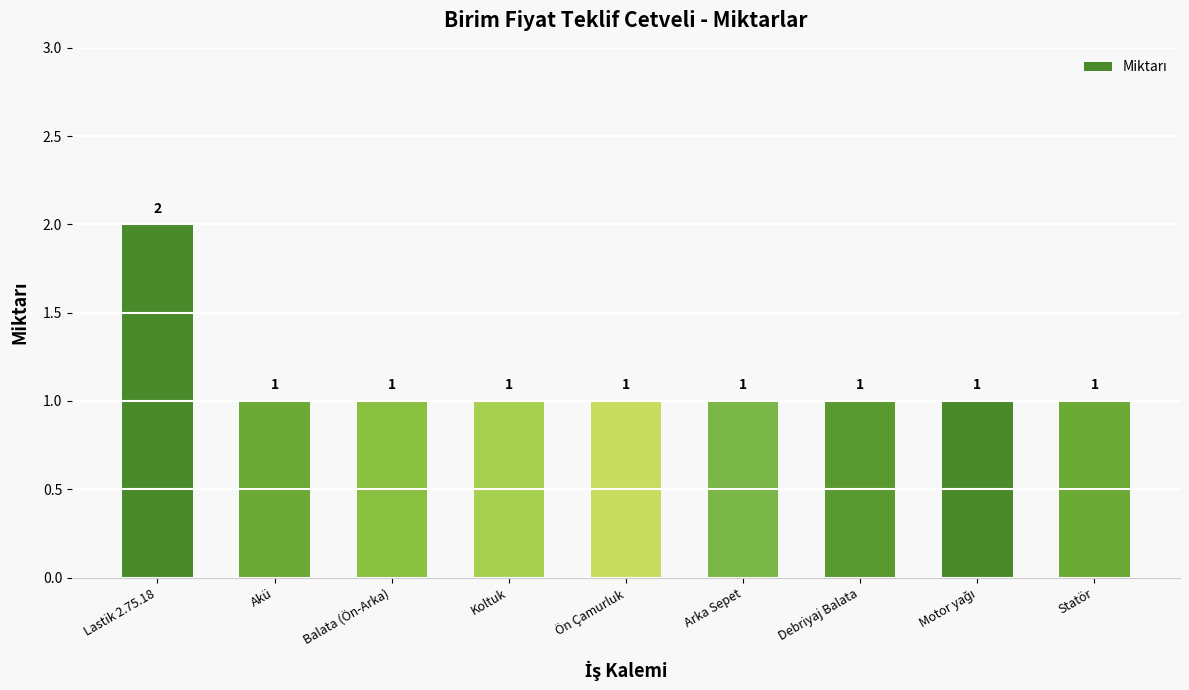

The value at Koltuk is 2. True or false?

False